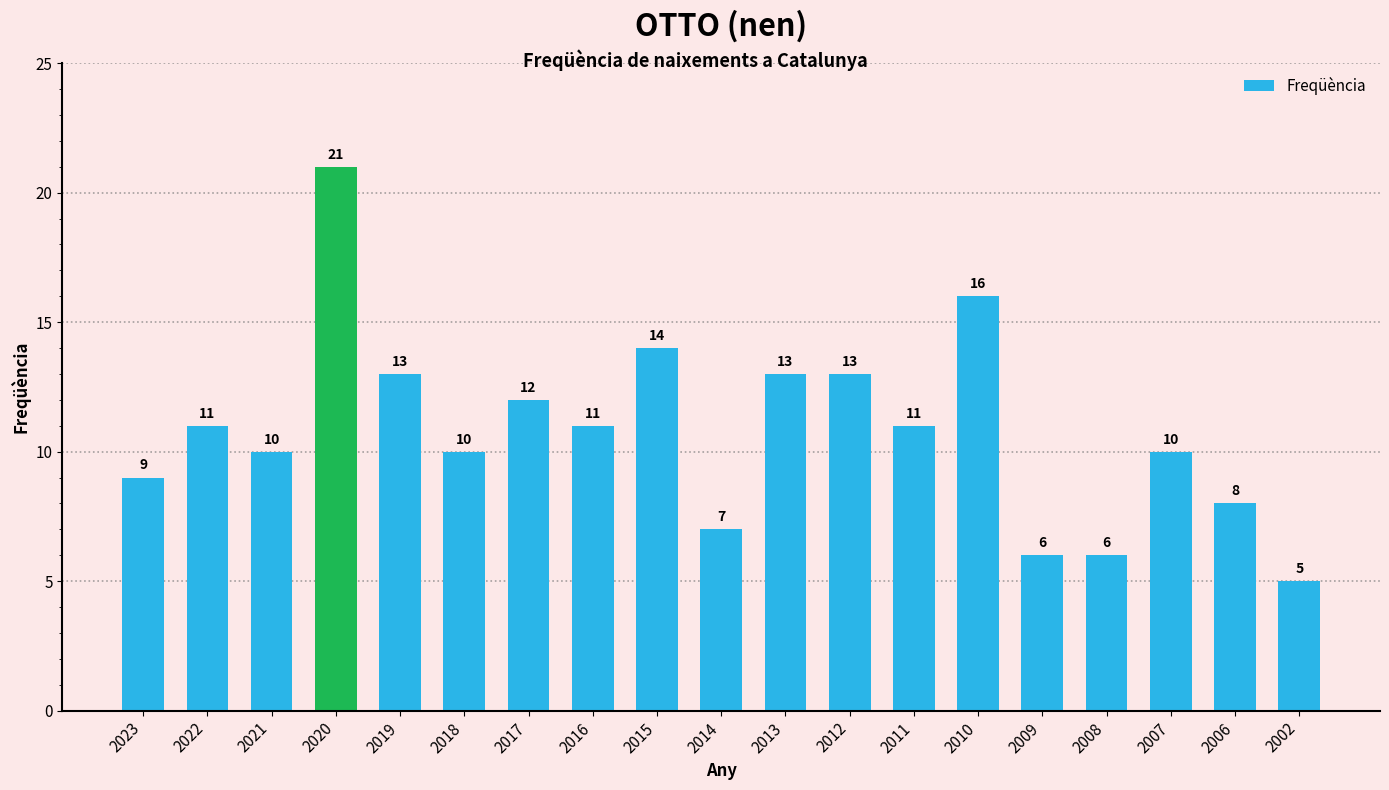

What is the sum of the values at 2008 and 2009?

12